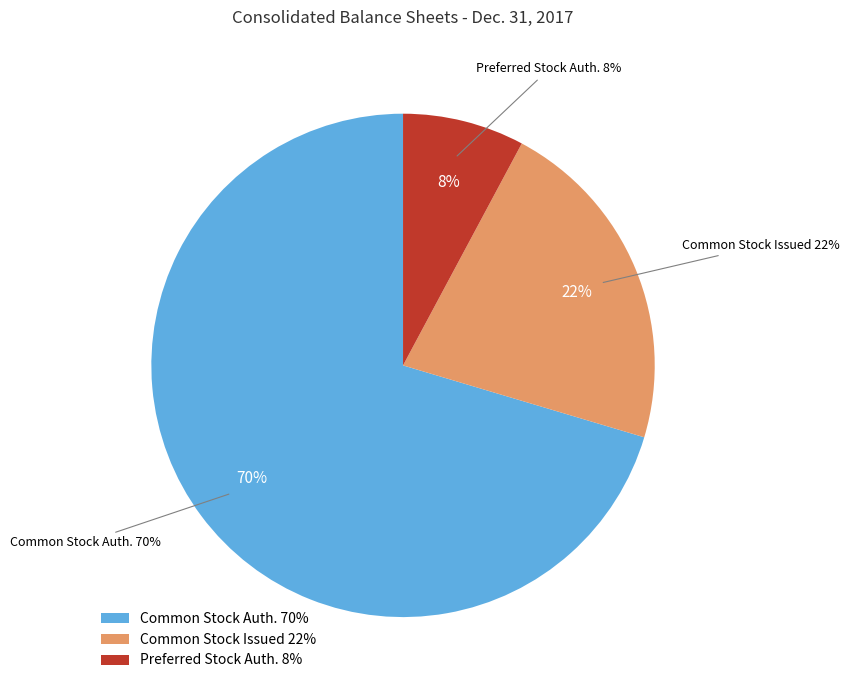

Which slice is the largest?

Common Stock, Shares Authorized